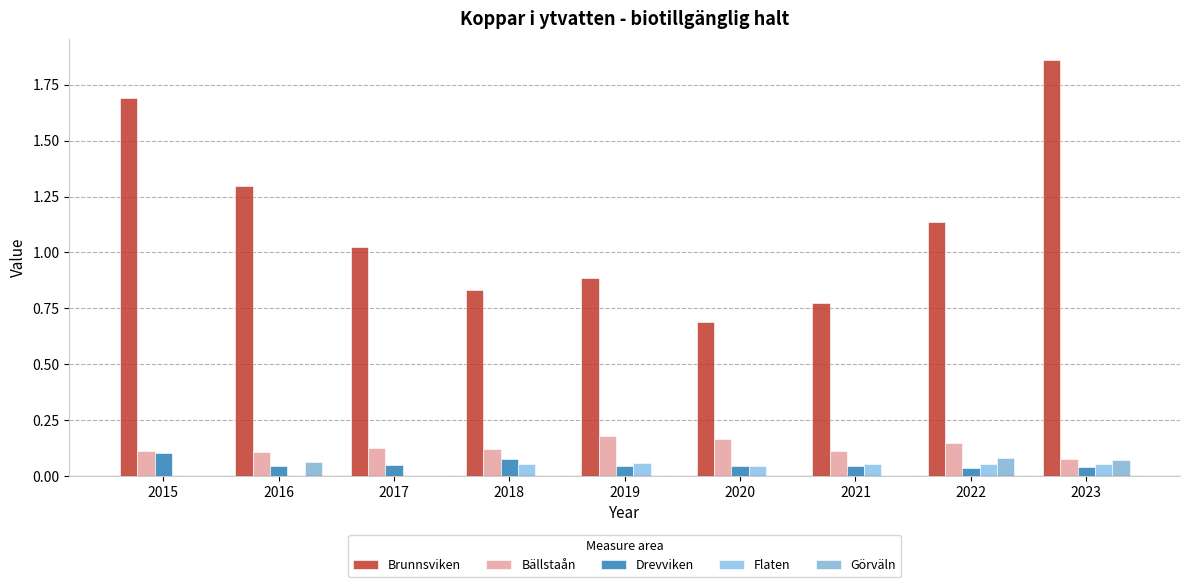

What is the difference between the highest and lowest values at 2021?

0.8